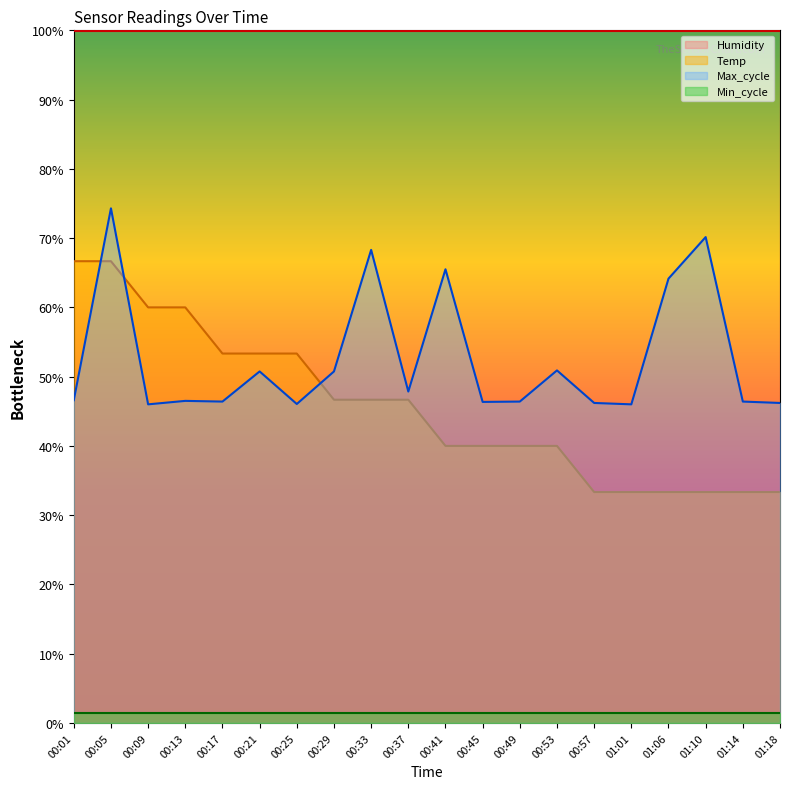

True or false: the data shows 61.7 at 00:49.

False